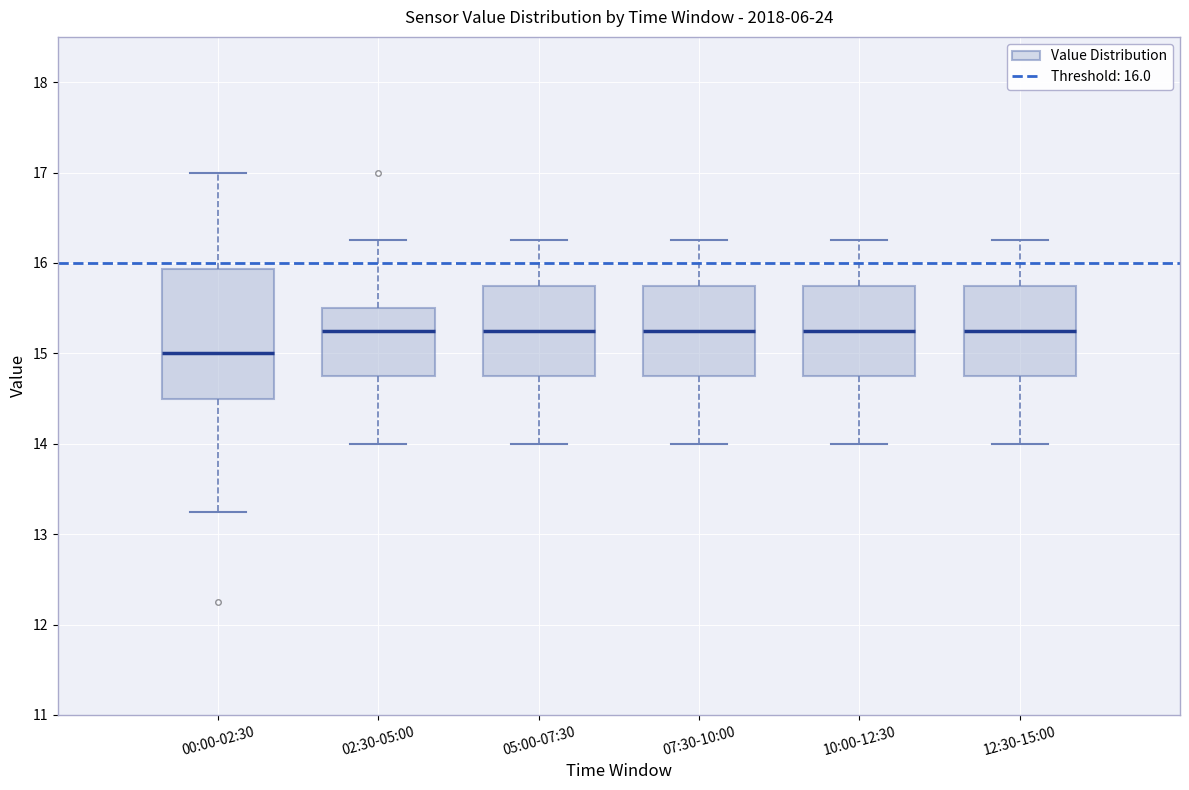

Comparing the boxes themselves (not the whiskers), which one is the tallest?

00:00-02:30